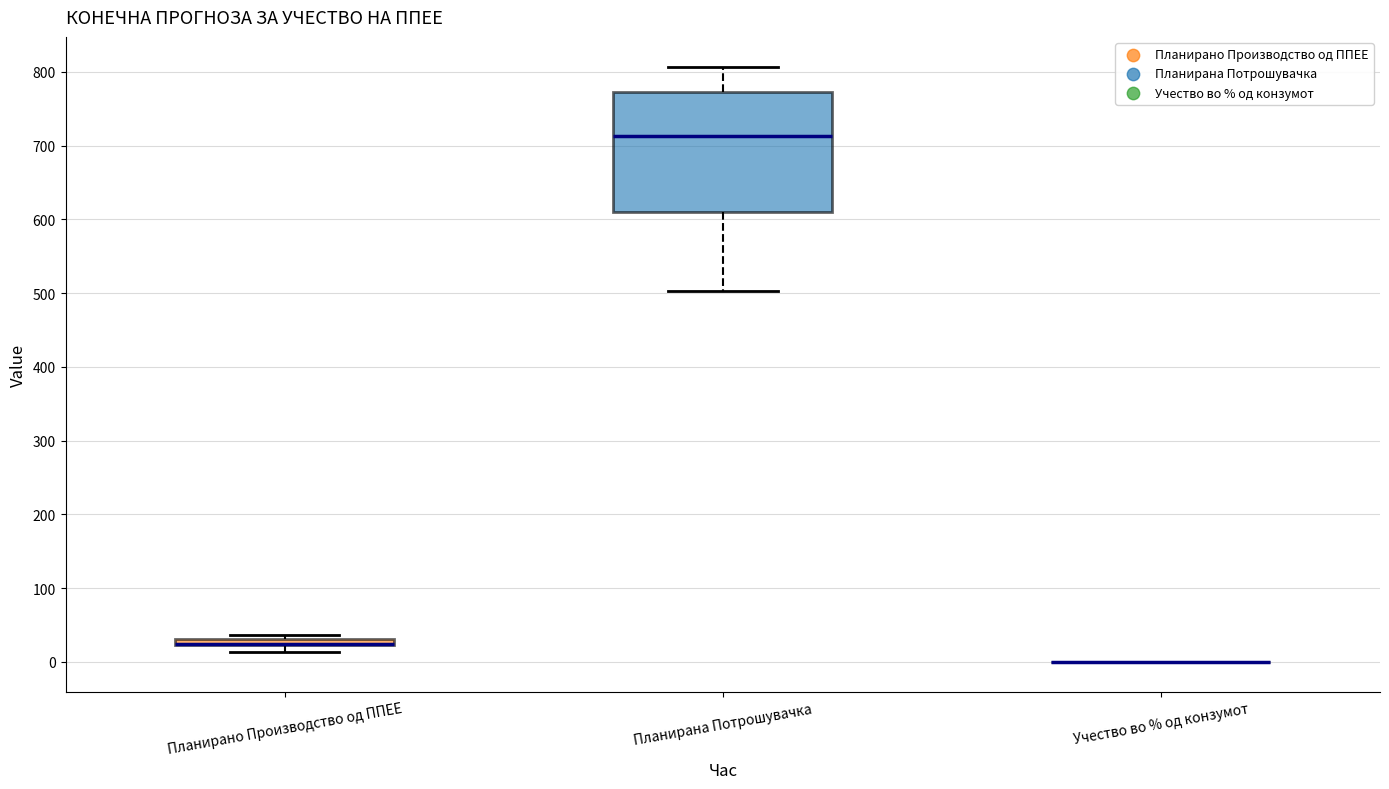

Comparing the boxes themselves (not the whiskers), which one is the tallest?

Планирана Потрошувачка